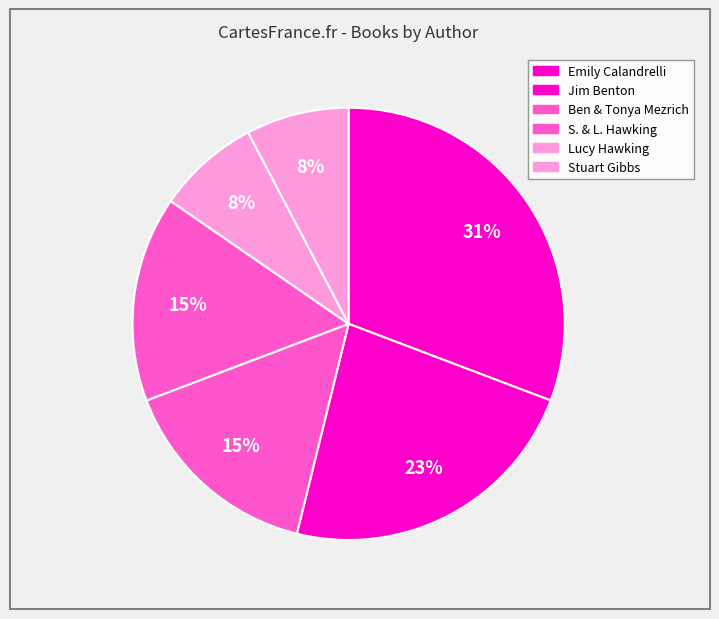

How many segments does this pie chart have?

6